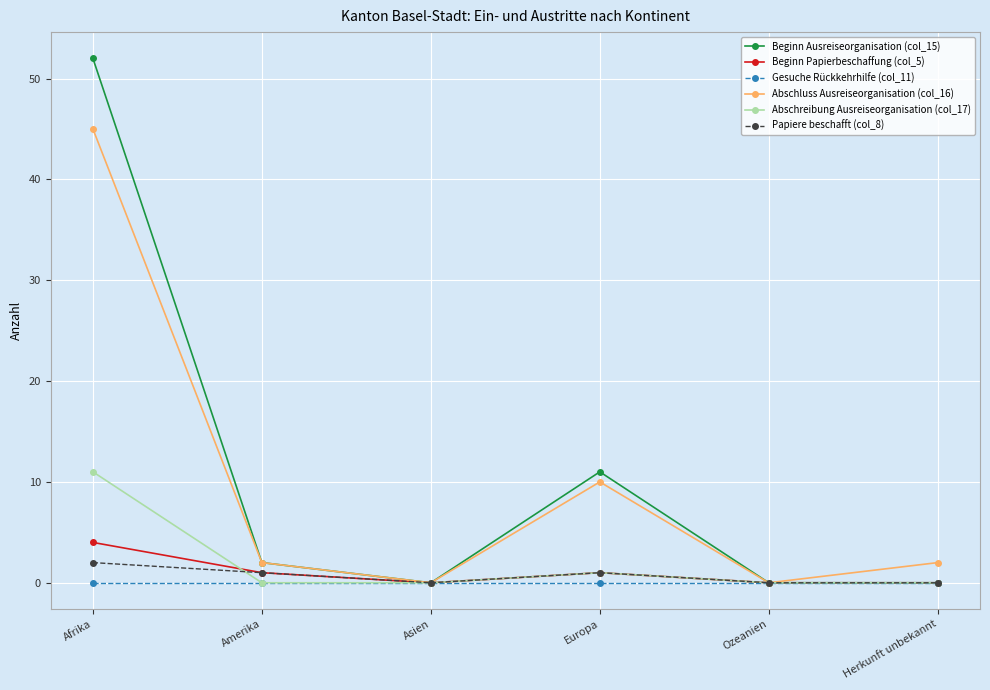

At which label is Beginn Ausreiseorganisation (col_15) closest to 26?

Europa